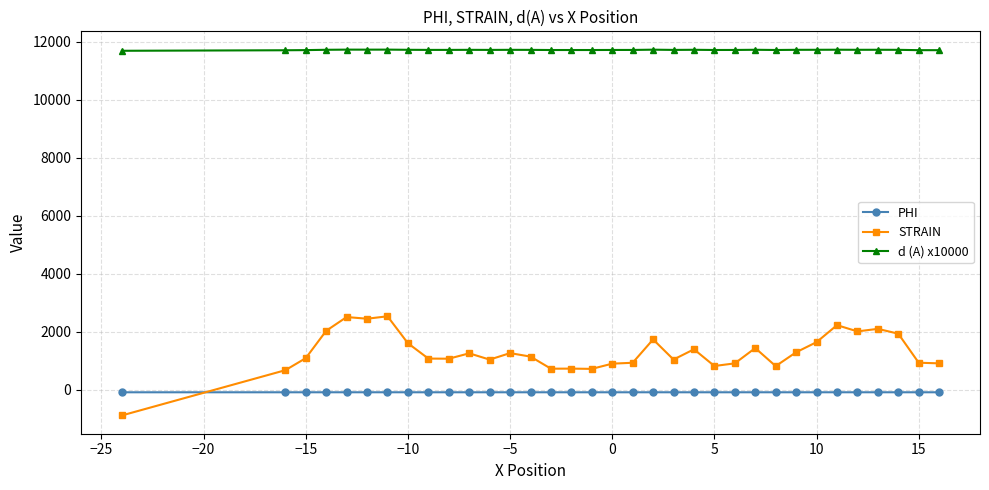

At how many categories does at least one series exceed 10186?

34